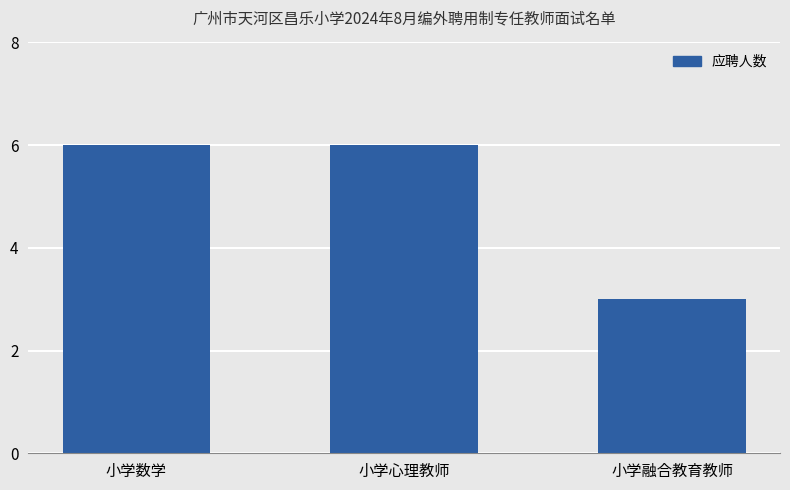

Reading right to left, what are all the values shown in this chart?

小学融合教育教师=3	小学心理教师=6	小学数学=6